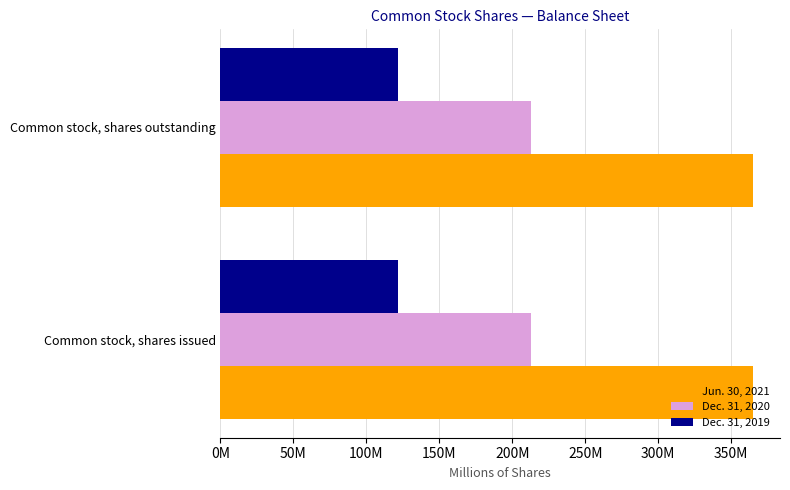

What are all the series names shown in the legend?

Jun. 30, 2021, Dec. 31, 2020, Dec. 31, 2019